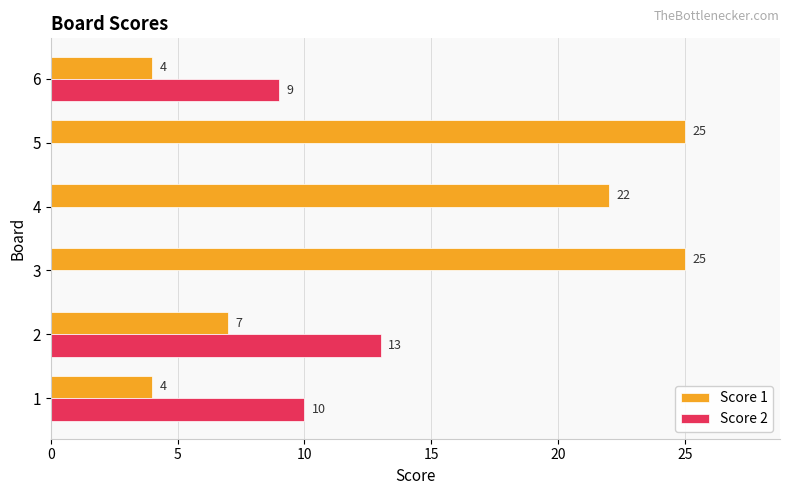

What is the greatest value displayed?

25